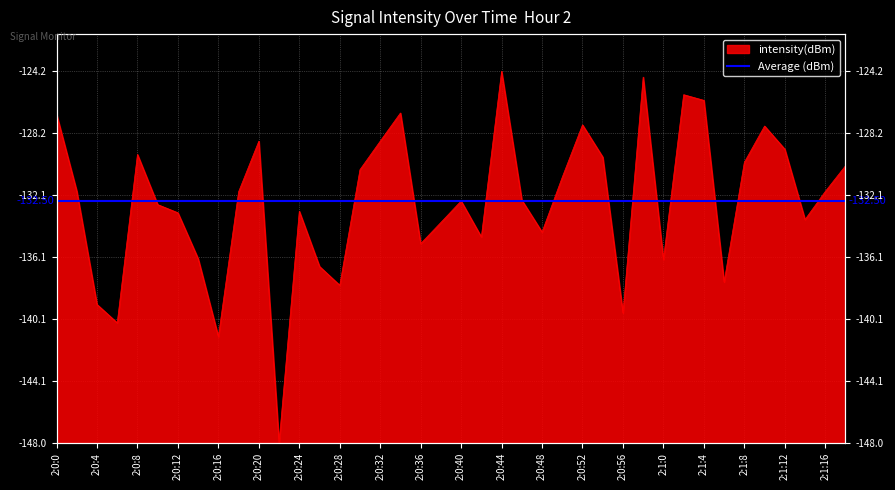

What is the label of the 3rd point from the left?

2:0:4